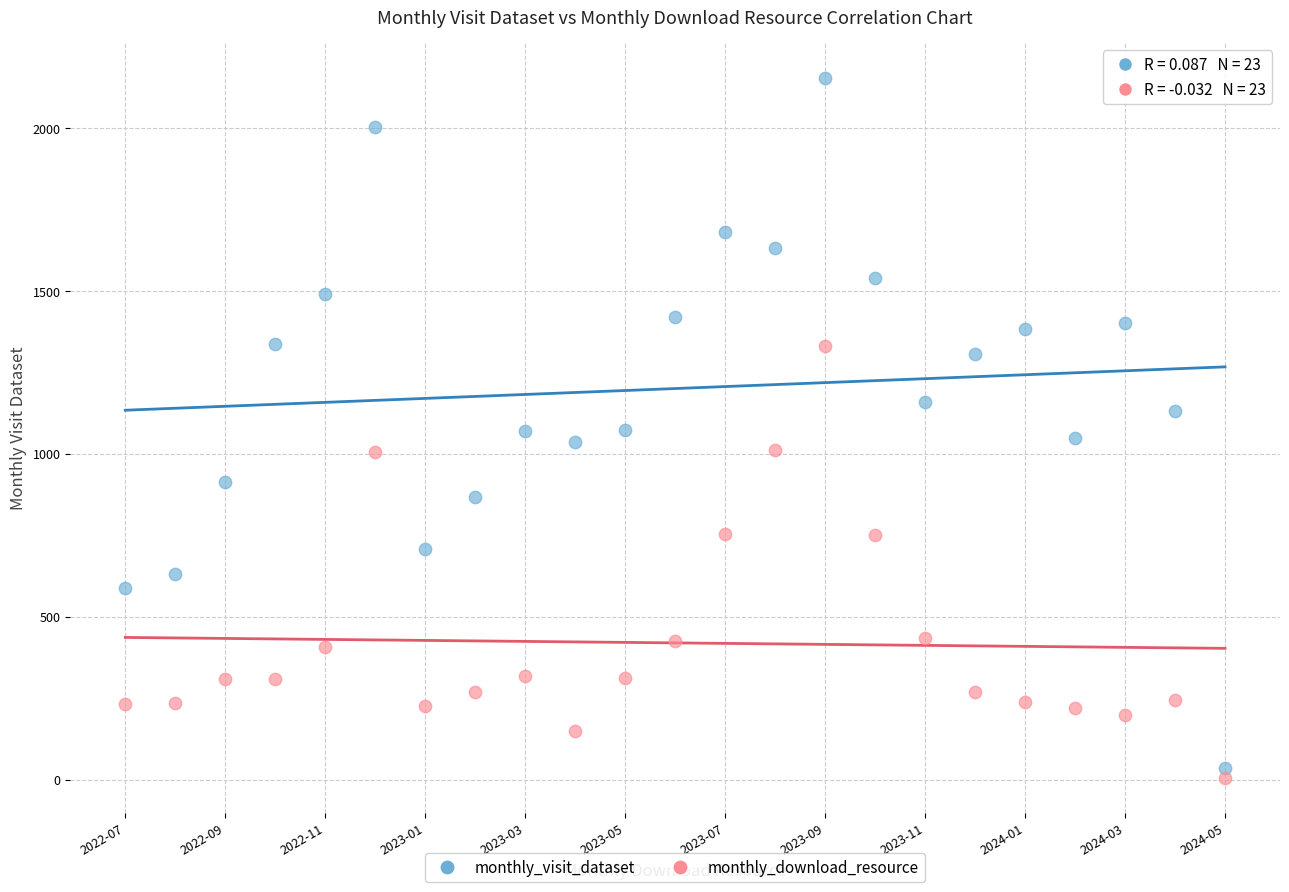

Which series contains the lowest Y value?

monthly_download_resource